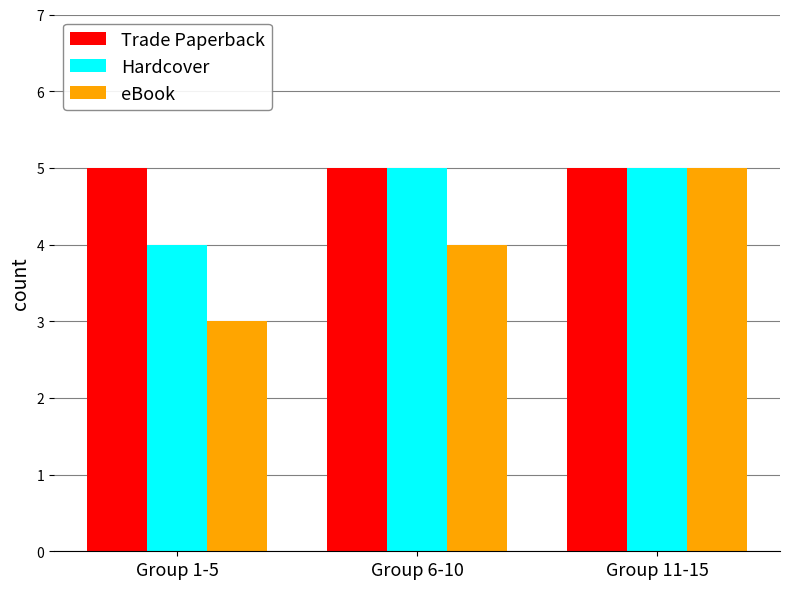

The Hardcover series shows 5 at Group 6-10. True or false?

True